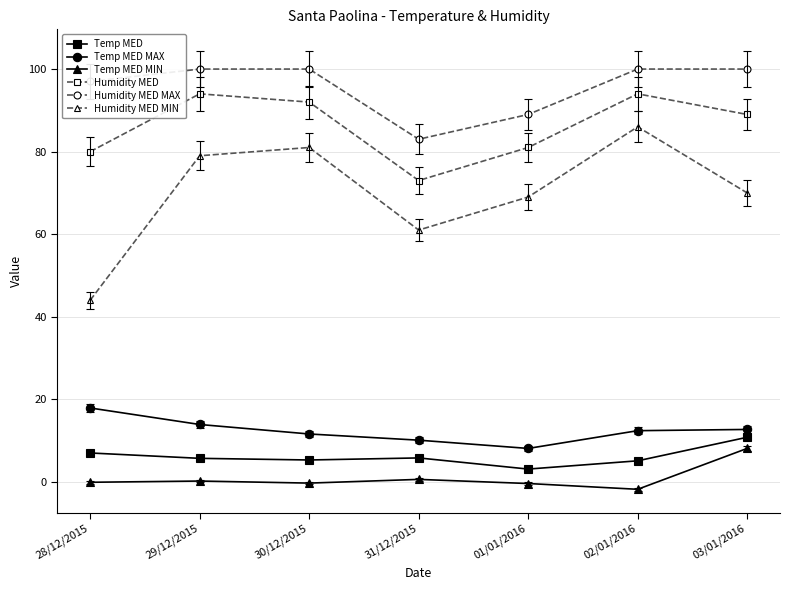

Which series has the largest total across all categories?

Humidity MED MAX